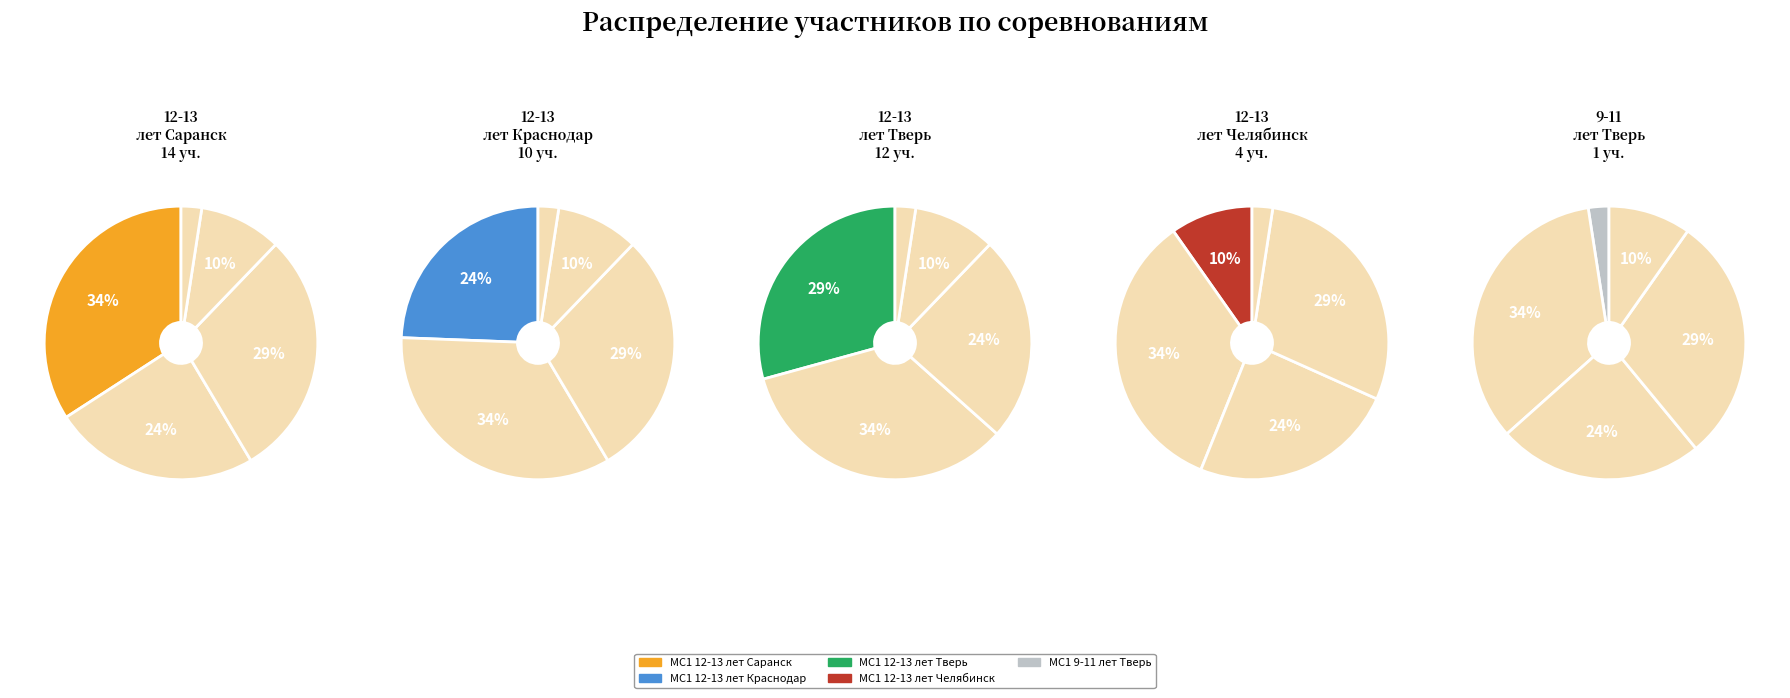

What is the total percentage of МС1 12-13 лет Тверь and МС1 12-13 лет Саранск?

63.4%